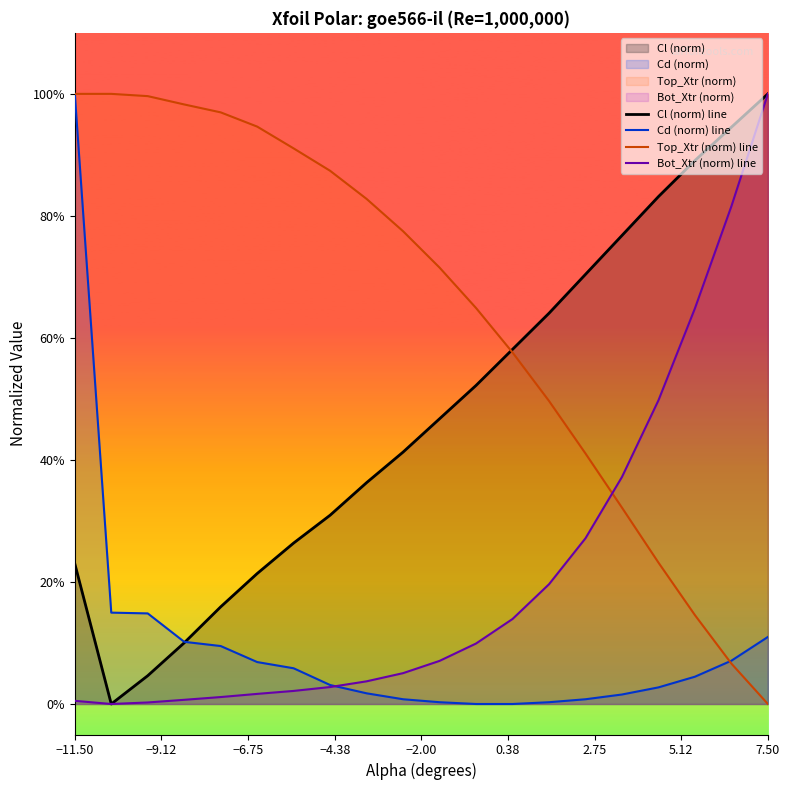

What is the greatest value displayed?

1.0